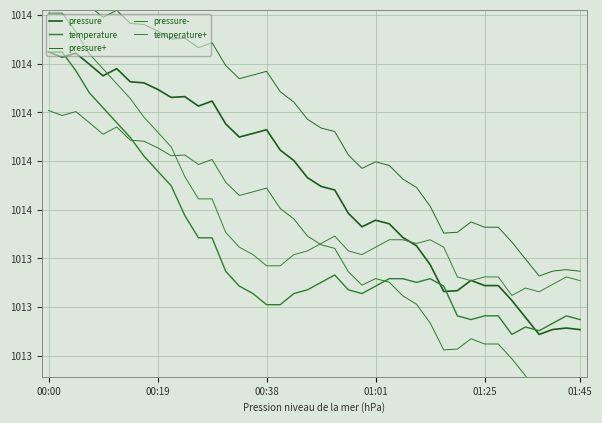

Reading right to left, what are all the values shown in this chart?

pressure: 1012.9	1012.9	1012.9	1012.9	1012.9	1013.0	1013.1	1013.1	1013.1	1013.1	1013.1	1013.2	1013.3	1013.4	1013.4	1013.4	1013.4	1013.5	1013.6	1013.6	1013.7	1013.8	1013.8	1013.9	1013.9	1013.9	1013.9	1014.1	1014.0	1014.1	1014.1	1014.1	1014.2	1014.2	1014.2	1014.2	1014.2	1014.3	1014.3	1014.3
temperature: 1012.9	1013.0	1012.9	1012.9	1012.9	1012.9	1013.0	1013.0	1012.9	1013.0	1013.1	1013.1	1013.1	1013.1	1013.1	1013.1	1013.1	1013.1	1013.2	1013.1	1013.1	1013.1	1013.0	1013.0	1013.1	1013.1	1013.2	1013.4	1013.4	1013.5	1013.6	1013.7	1013.8	1013.9	1013.9	1014.0	1014.1	1014.2	1014.3	1014.3
pressure+: 1013.2	1013.2	1013.2	1013.2	1013.2	1013.3	1013.4	1013.4	1013.4	1013.4	1013.4	1013.5	1013.6	1013.7	1013.7	1013.7	1013.7	1013.8	1013.9	1013.9	1014.0	1014.1	1014.1	1014.2	1014.2	1014.2	1014.2	1014.4	1014.3	1014.4	1014.4	1014.4	1014.5	1014.5	1014.5	1014.5	1014.5	1014.6	1014.6	1014.6
pressure-: 1012.6	1012.6	1012.6	1012.6	1012.6	1012.7	1012.8	1012.8	1012.8	1012.8	1012.8	1012.9	1013.0	1013.1	1013.1	1013.1	1013.1	1013.2	1013.3	1013.3	1013.4	1013.5	1013.5	1013.6	1013.6	1013.6	1013.6	1013.8	1013.7	1013.8	1013.8	1013.8	1013.9	1013.9	1013.9	1013.9	1013.9	1014.0	1014.0	1014.0
temperature+: 1013.1	1013.2	1013.1	1013.1	1013.1	1013.1	1013.2	1013.2	1013.1	1013.2	1013.3	1013.3	1013.3	1013.3	1013.3	1013.3	1013.3	1013.3	1013.4	1013.3	1013.3	1013.3	1013.2	1013.2	1013.3	1013.3	1013.4	1013.6	1013.6	1013.7	1013.8	1013.9	1014.0	1014.1	1014.1	1014.2	1014.3	1014.4	1014.5	1014.5